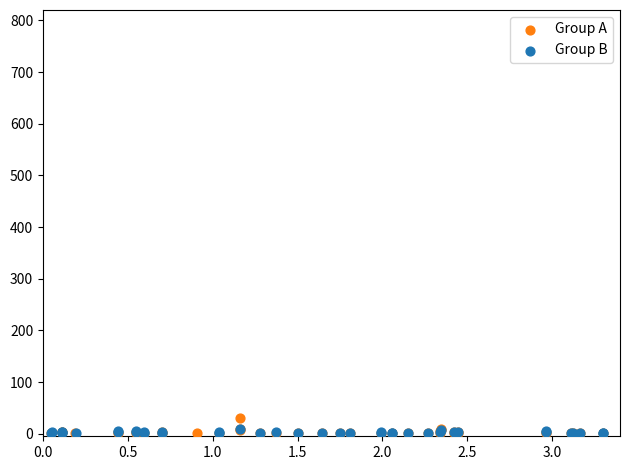

What are all the series names shown in the legend?

Group A, Group B